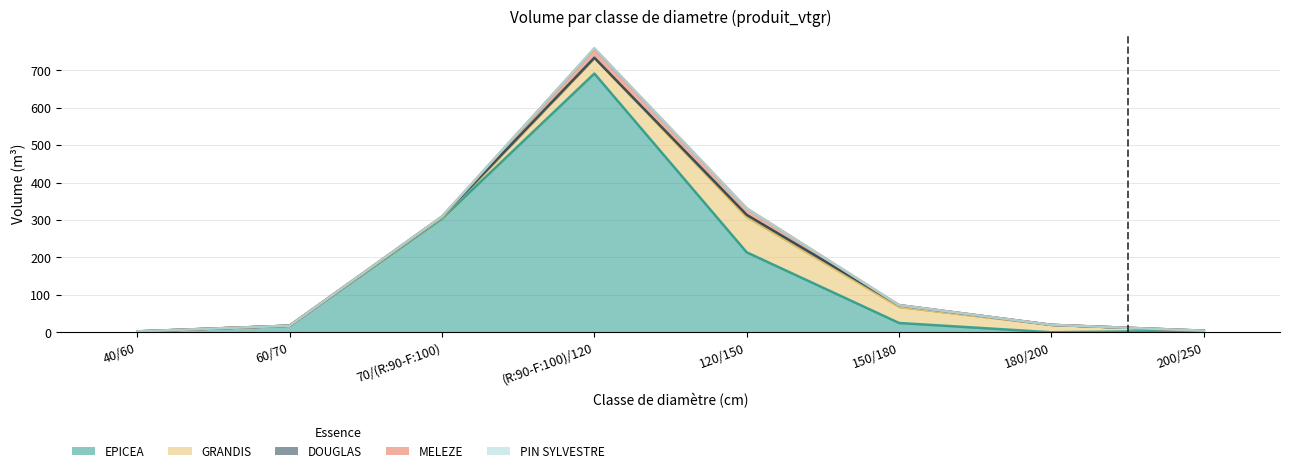

At how many categories does at least one series exceed 125?

3